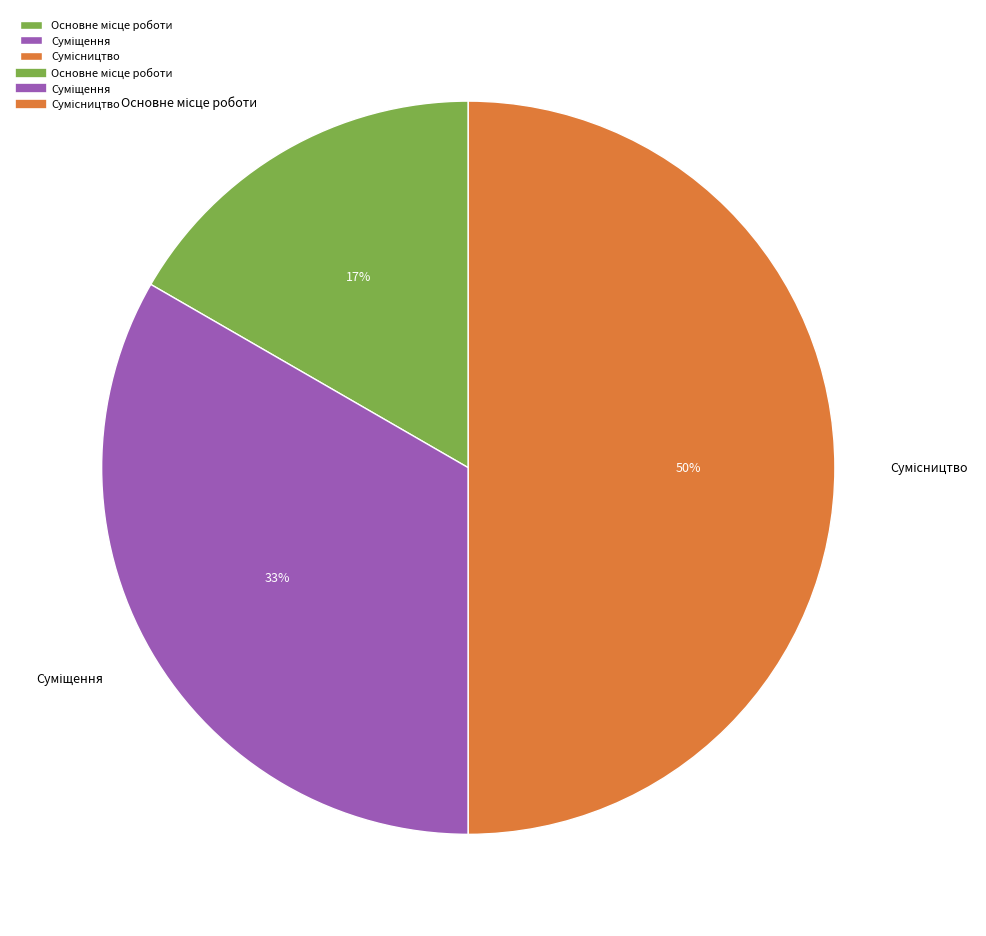

To the nearest percent, what is the average slice percentage?

33%